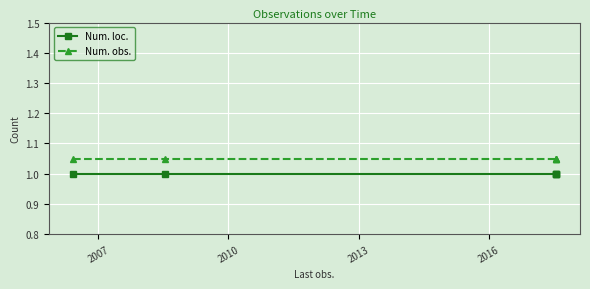

What is the value of the Num. obs. point at the 3rd from the left?

1.1